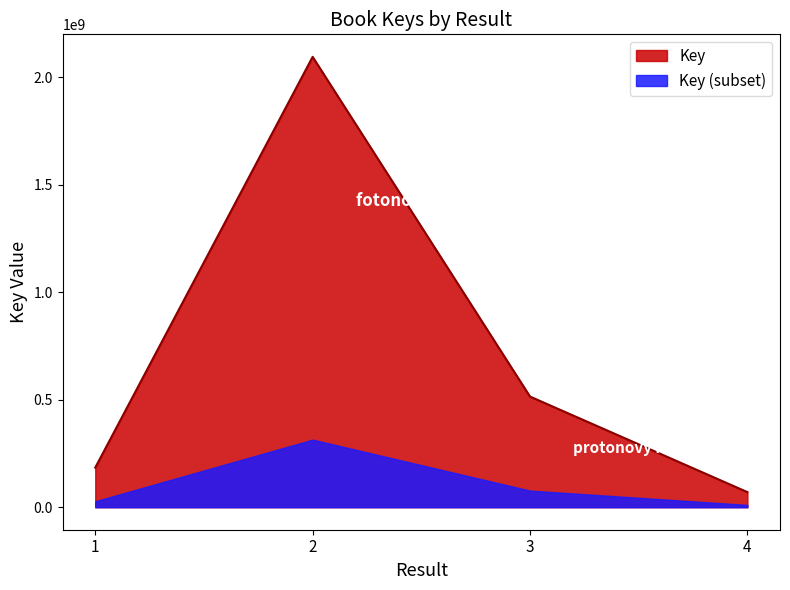

What is the average value?

715766217